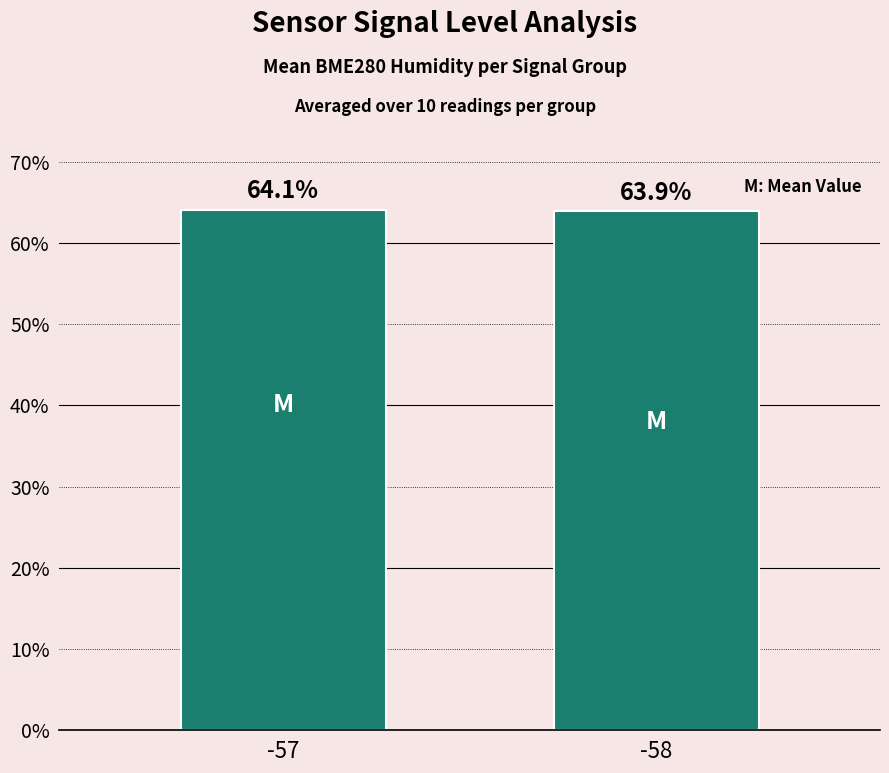

Is it true that the value at -57 is 93.7?

False